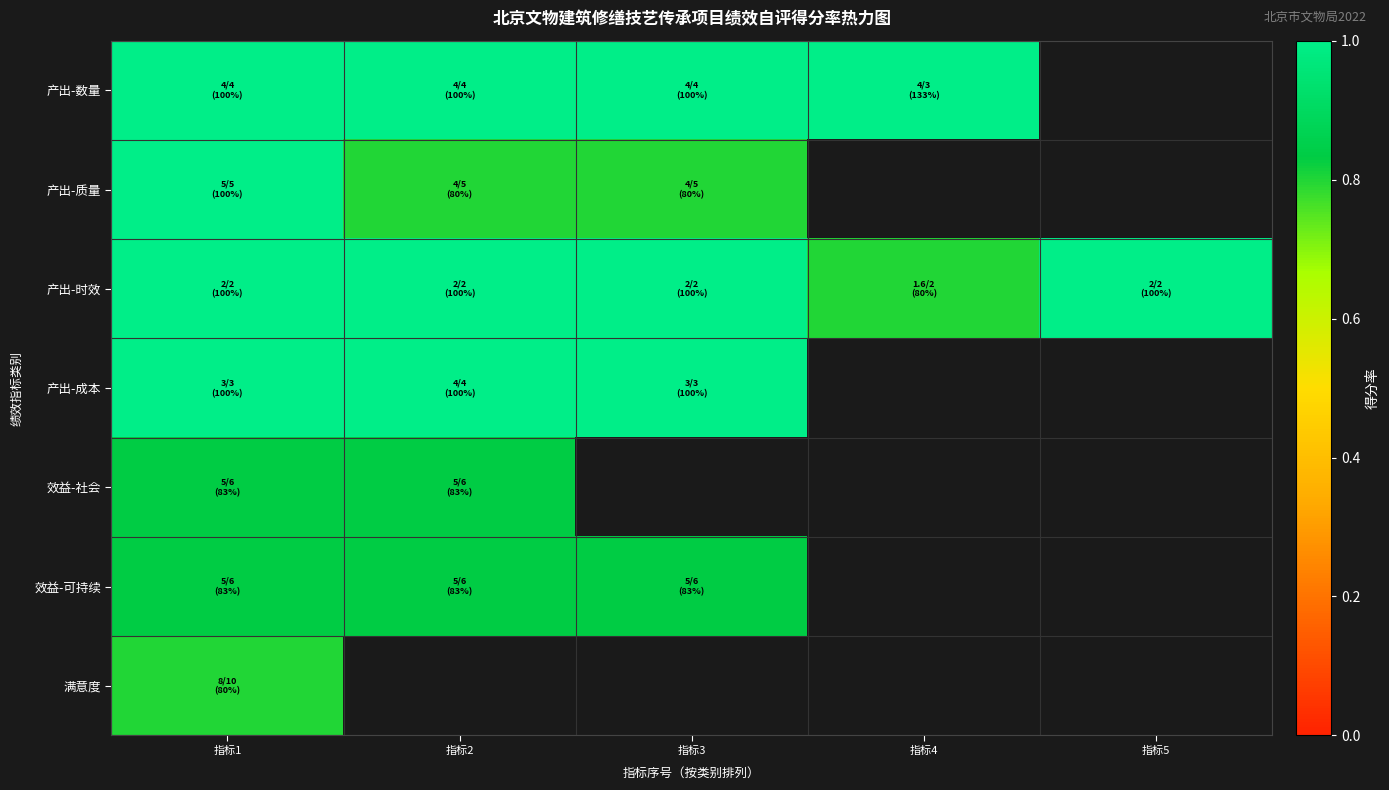

How many values in the 产出-时效 series are below 1?

1